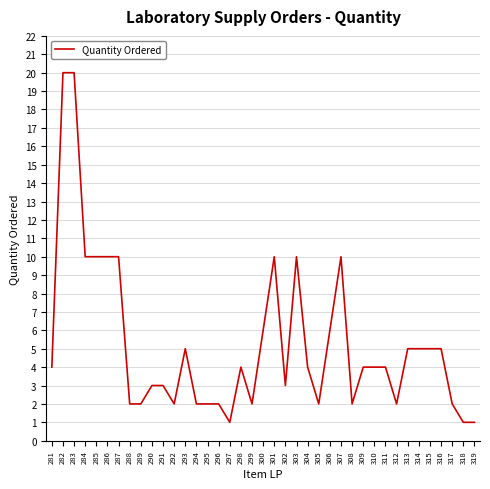

What is the difference between the maximum and minimum values?

19